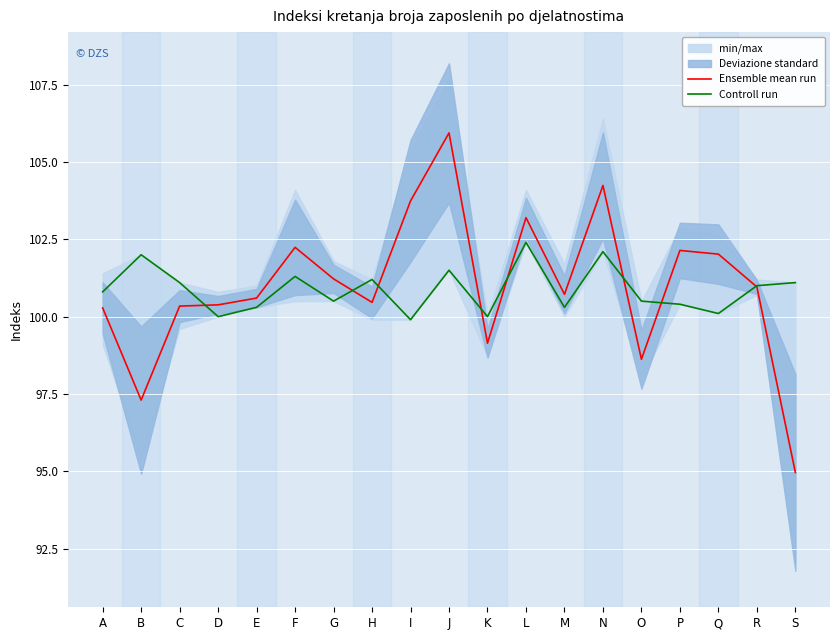

Reading left to right, transcribe all the data shown in this chart.

Ensemble mean run: 100.3	97.3	100.3	100.4	100.6	102.2	101.2	100.5	103.7	105.9	99.1	103.2	100.7	104.2	98.6	102.1	102.0	101.0	95.0
Controll run: 100.8	102.0	101.1	100.0	100.3	101.3	100.5	101.2	99.9	101.5	100.0	102.4	100.3	102.1	100.5	100.4	100.1	101.0	101.1